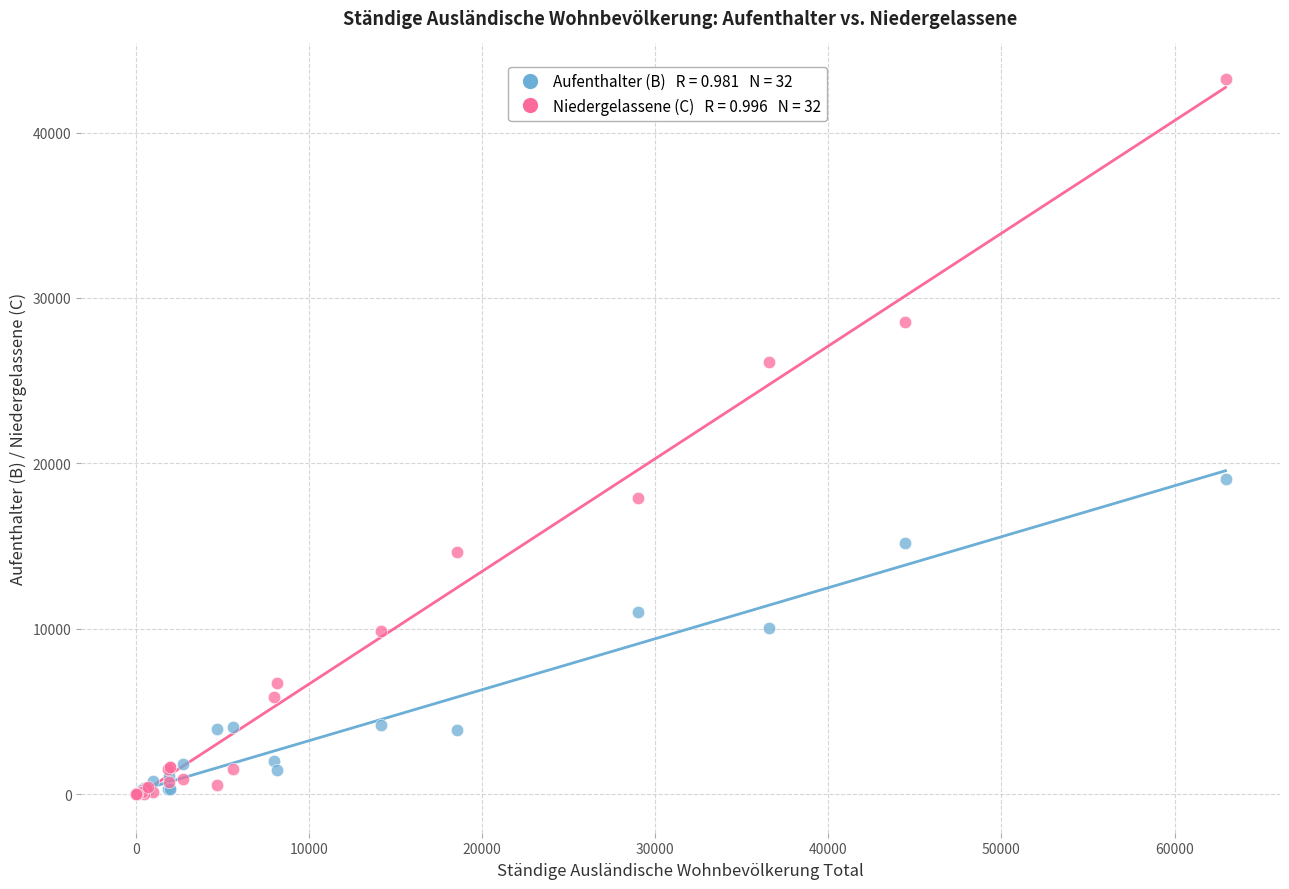

Across all series, what Y value is closest to 21607?

19052